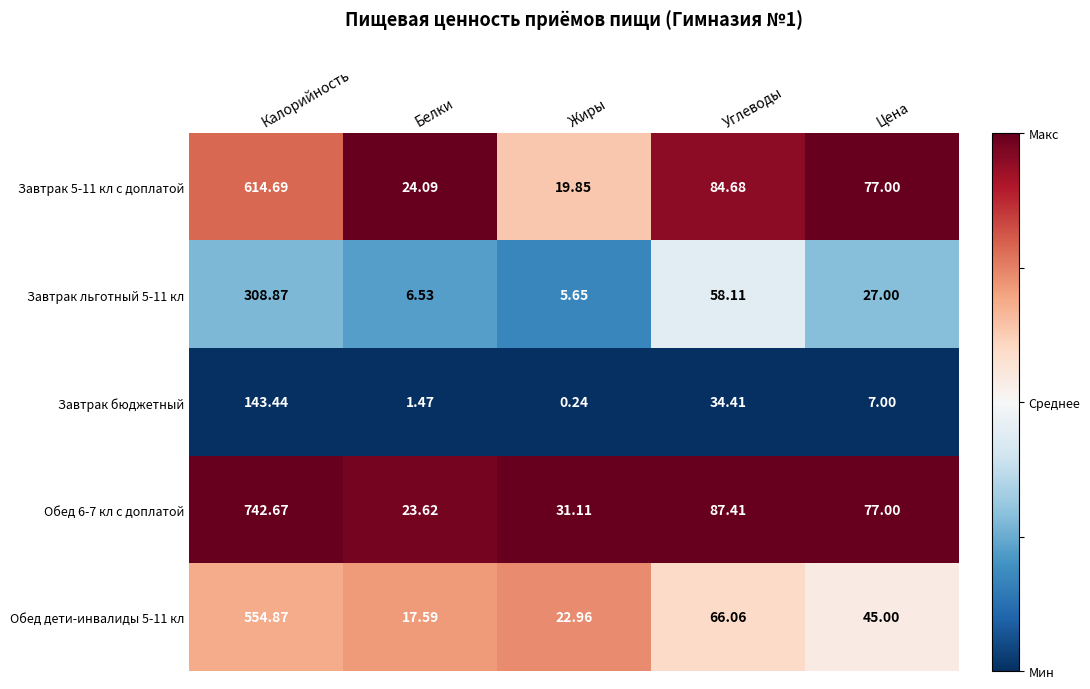

Which label corresponds to the smallest value in the chart?

Жиры